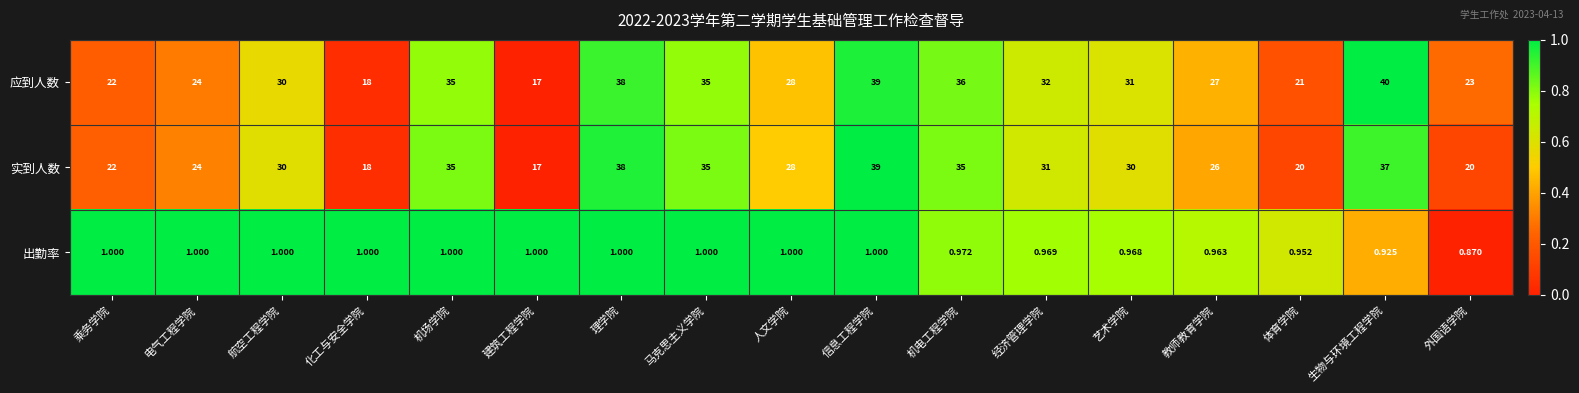

Between 机场学院 and 生物与环境工程学院, which series saw the biggest shift?

应到人数